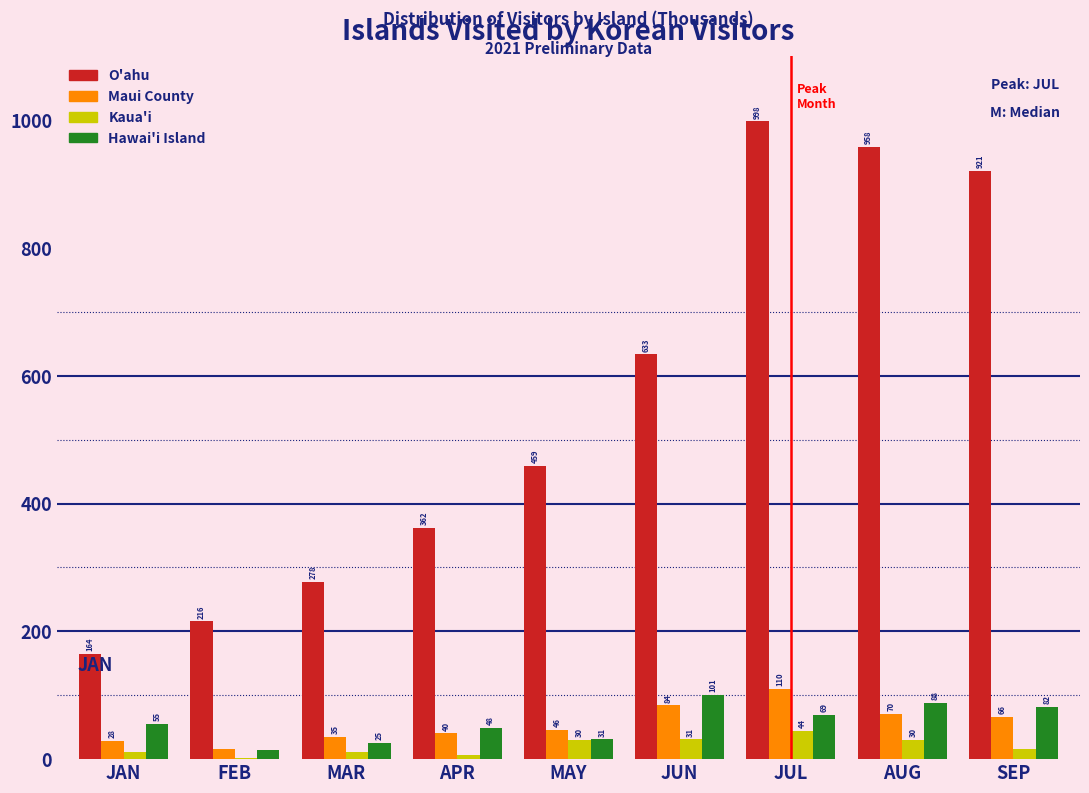

Which series changed the most between JAN and JUN?

O'ahu